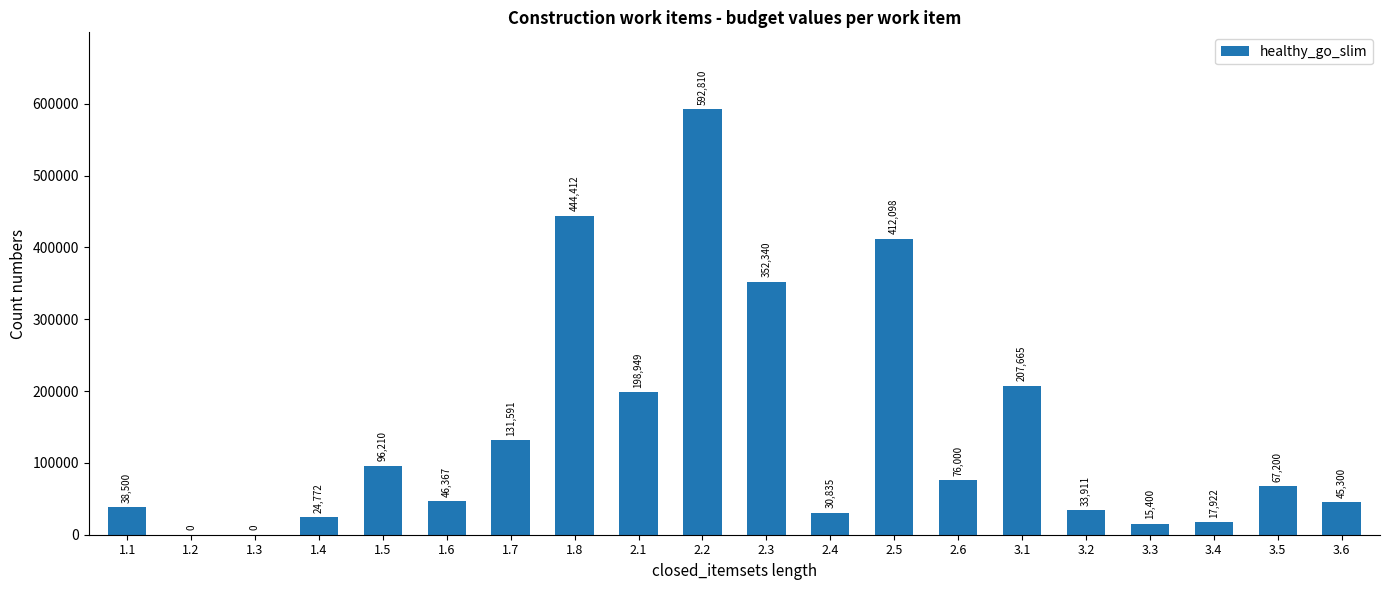

What is the sum of the values at 1.7 and 3.5?

198791.0